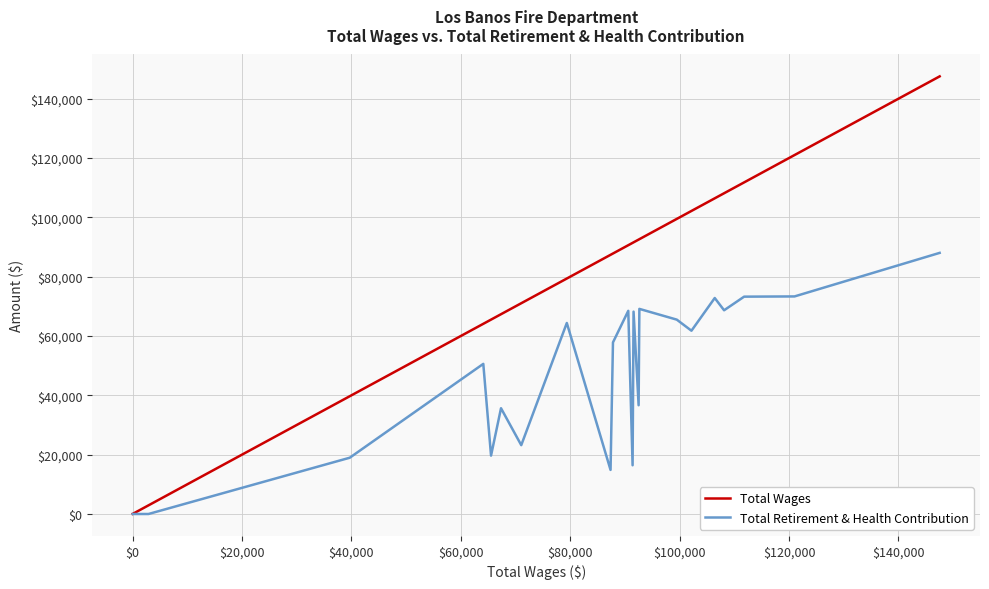

What is the maximum value for Total Retirement & Health Contribution?

88024